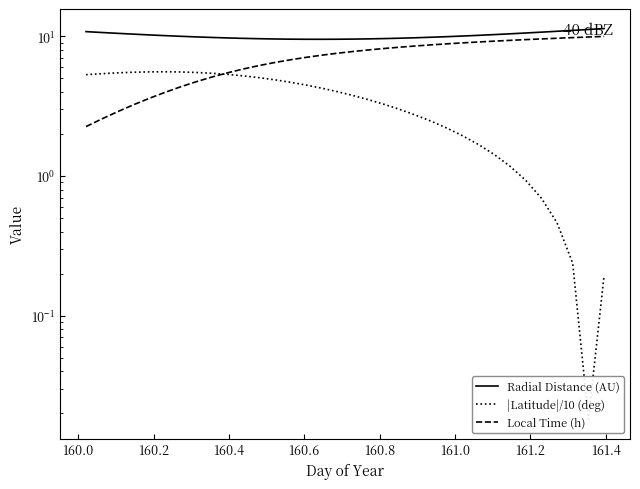

After their last crossing, which series has the higher values: Local Time (h) or |Latitude|/10 (deg)?

Local Time (h)